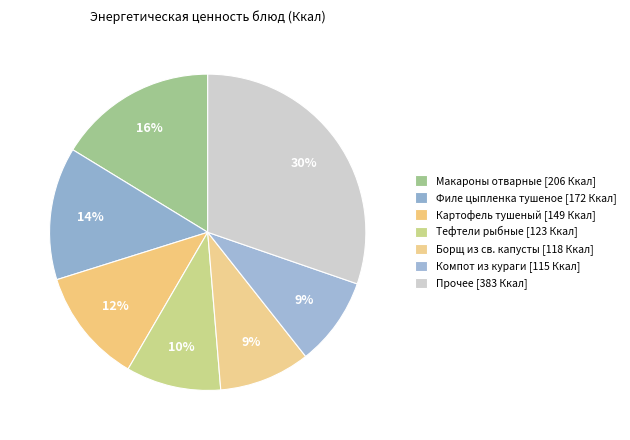

Count the number of slices in the pie.

7